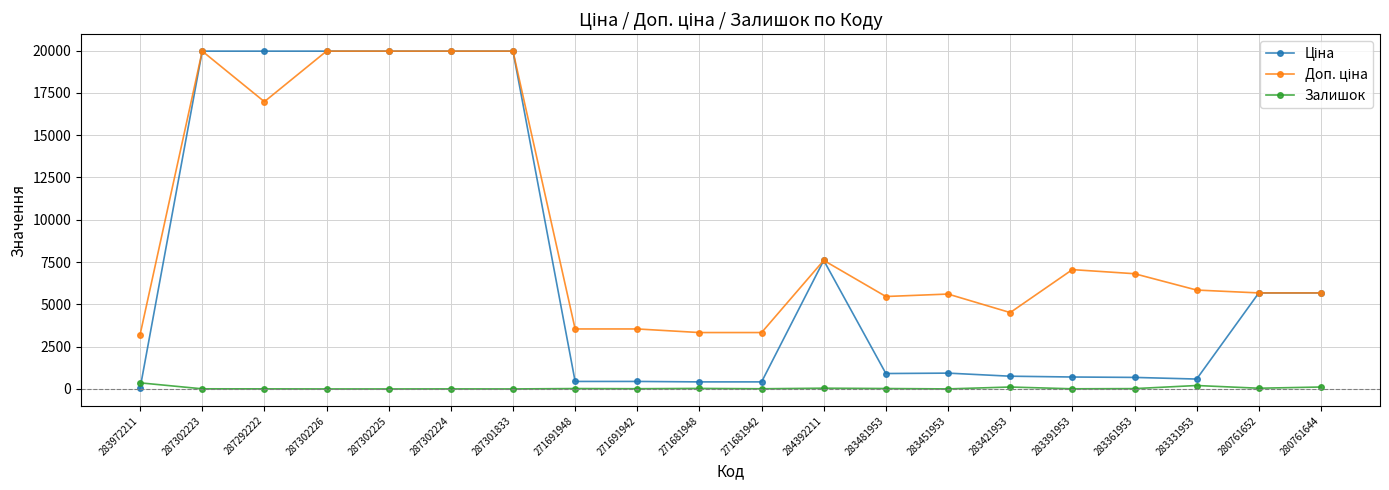

True or false: Залишок has a value of 7.0 at 287302223.

True